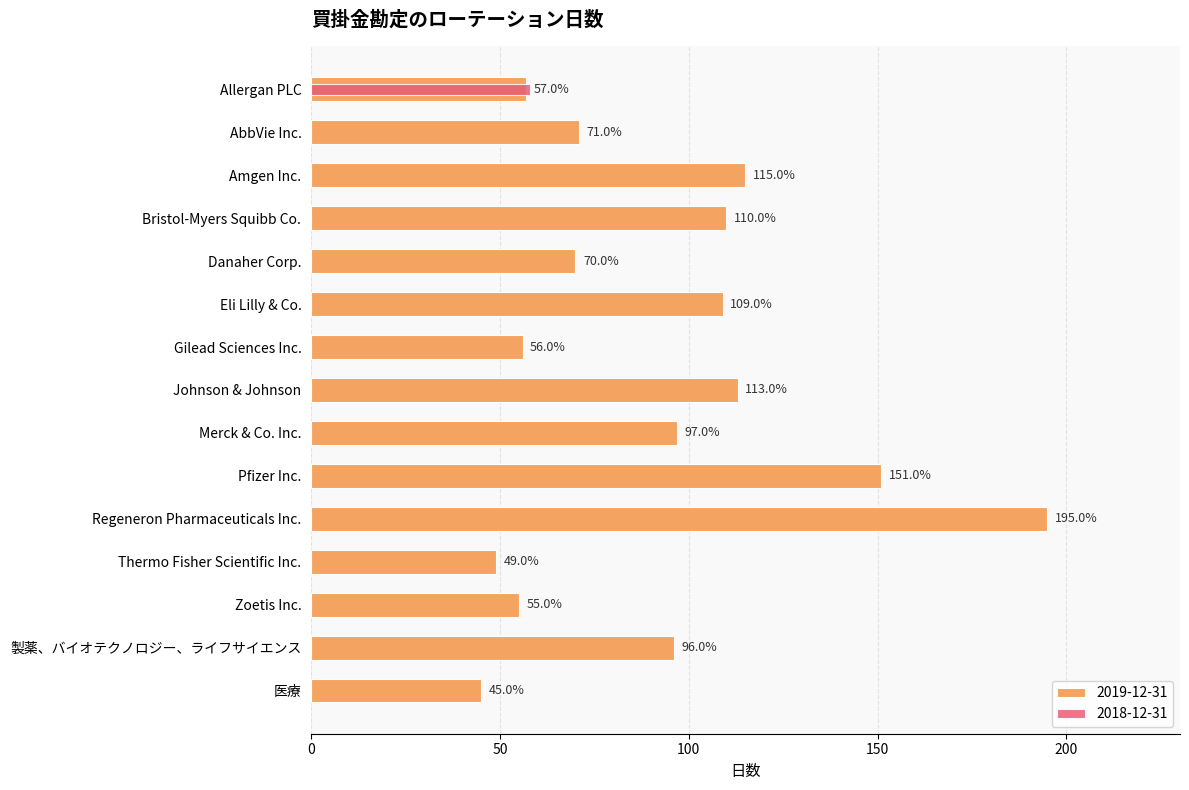

What is the label of the 11th bar from the right?

Danaher Corp.